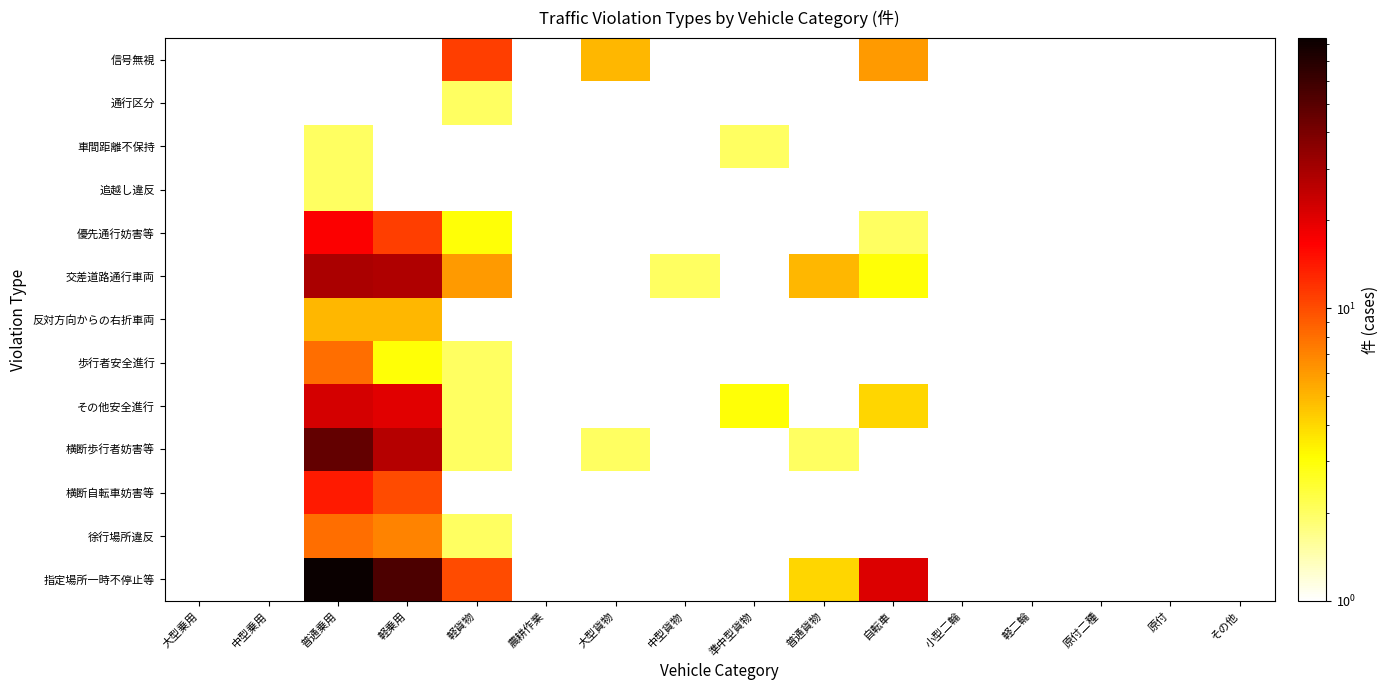

How many data points in 横断歩行者妨害等 are above 2?

2